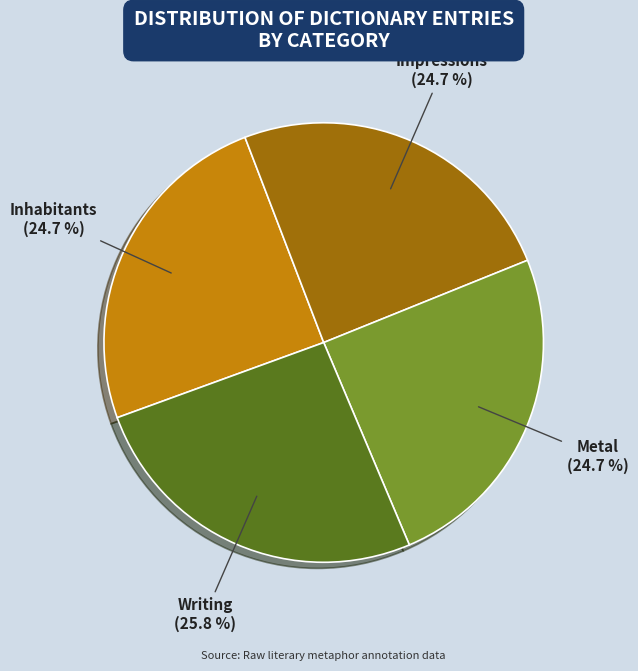

True or false: Writing accounts for 14% of the total.

False